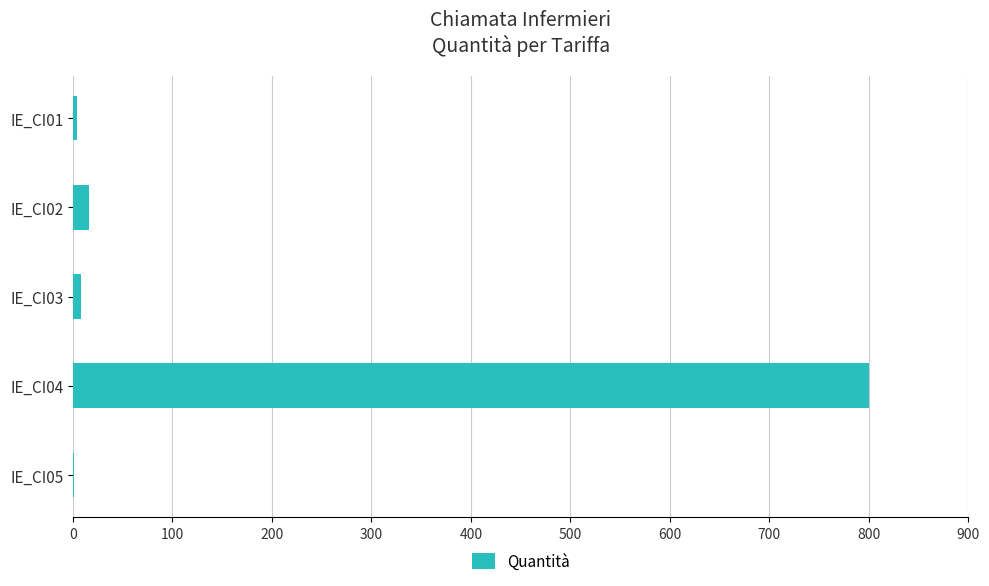

What is the sum of all values?

829